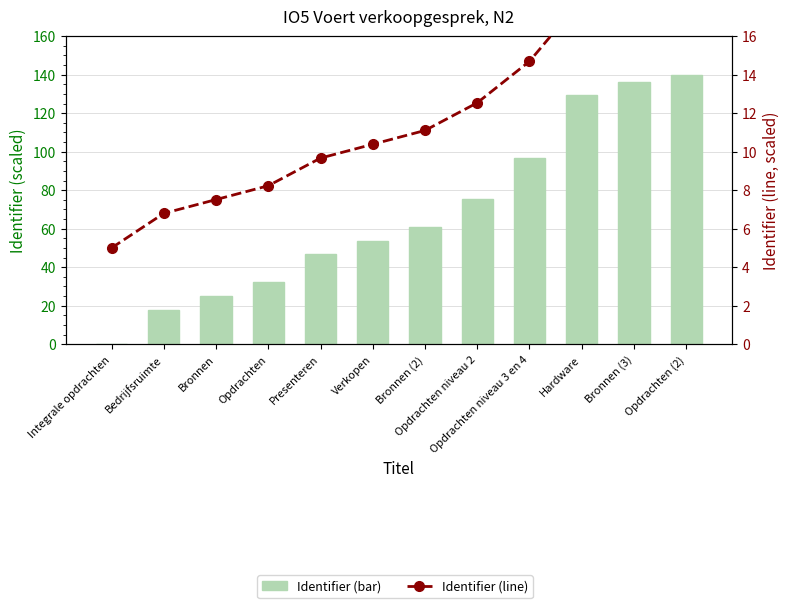

What is the difference between the Identifier (bar) values at Hardware and Bronnen?

104.1